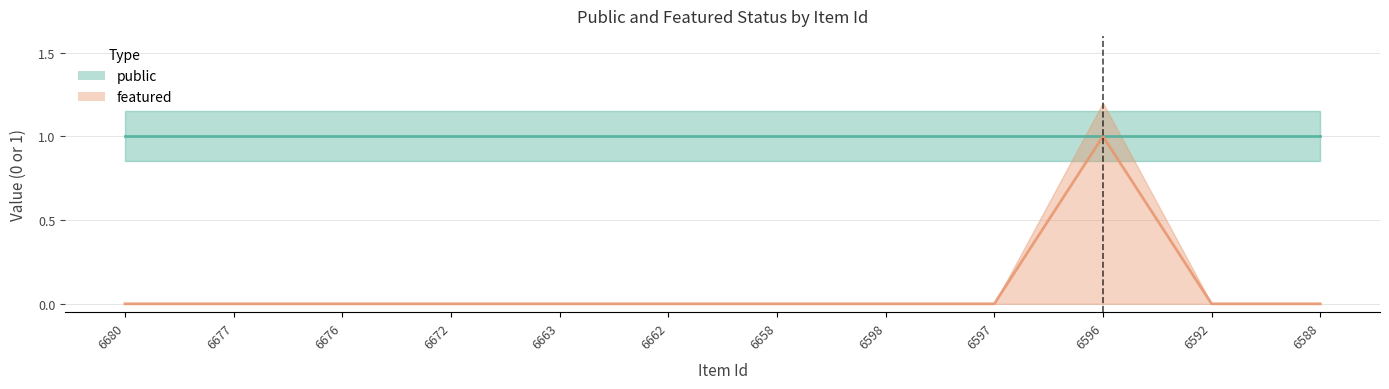

What is the value of the 10th point from the left?

1